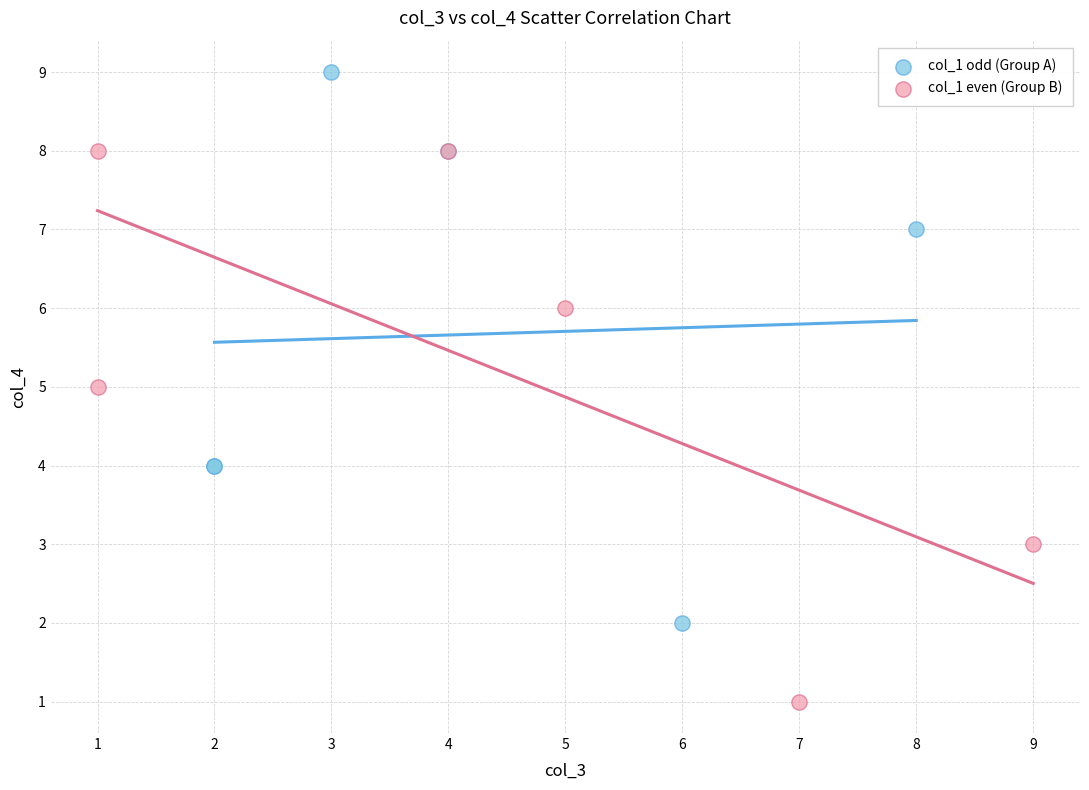

Which series contains the lowest Y value?

col_1 even (Group B)